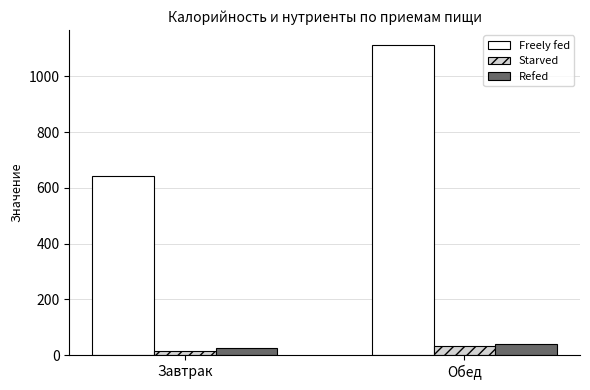

What is the spread (max minus min) of values at Обед?

1076.7